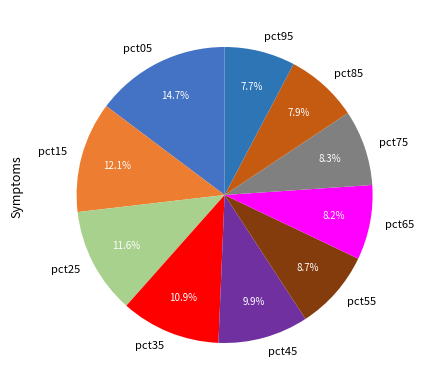

To the nearest percent, what is the average slice percentage?

10%